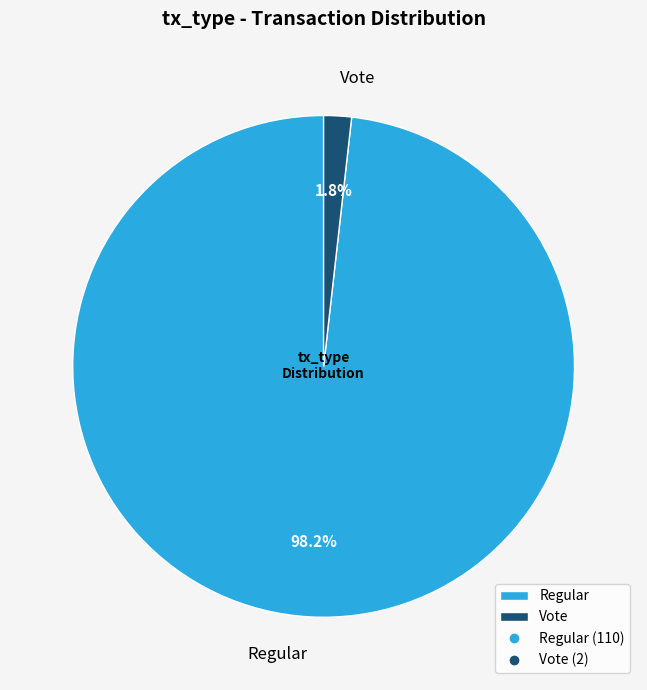

What is the majority slice?

Regular